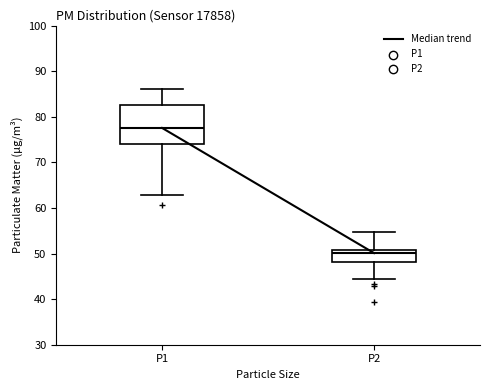

Reading left to right, transcribe this box plot: for each box, give where its median line is, the range the box spans, and where its two whiskers end, as read against the y-axis. The values are not printed on the chart, so give them approximately, as read against the axis.

P1: median 78, box 74 to 83, whiskers 63 to 86
P2: median 50, box 48 to 51, whiskers 44 to 55